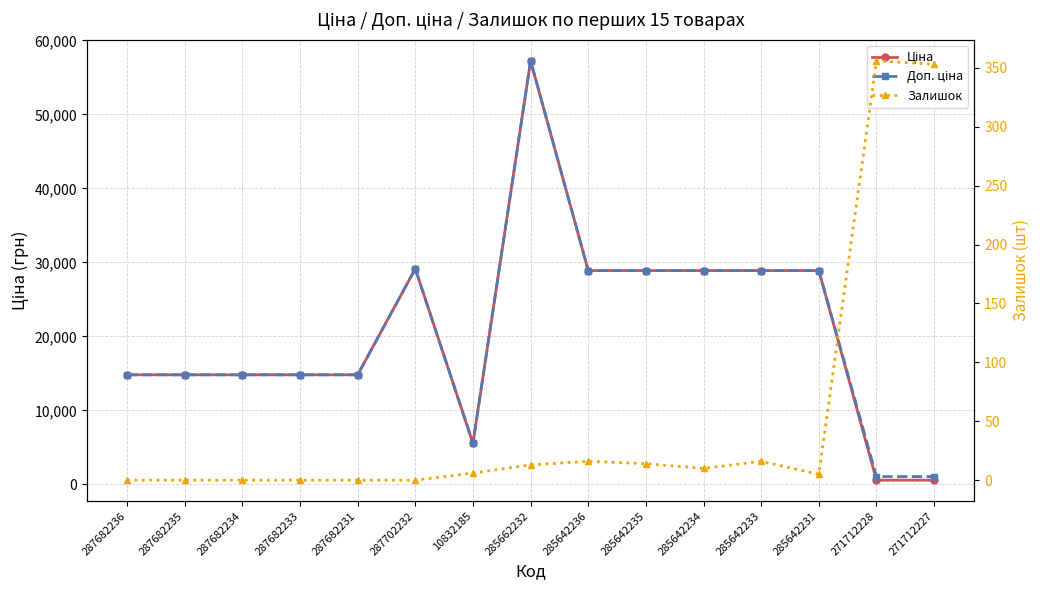

Does the chart have visible grid lines?

Yes